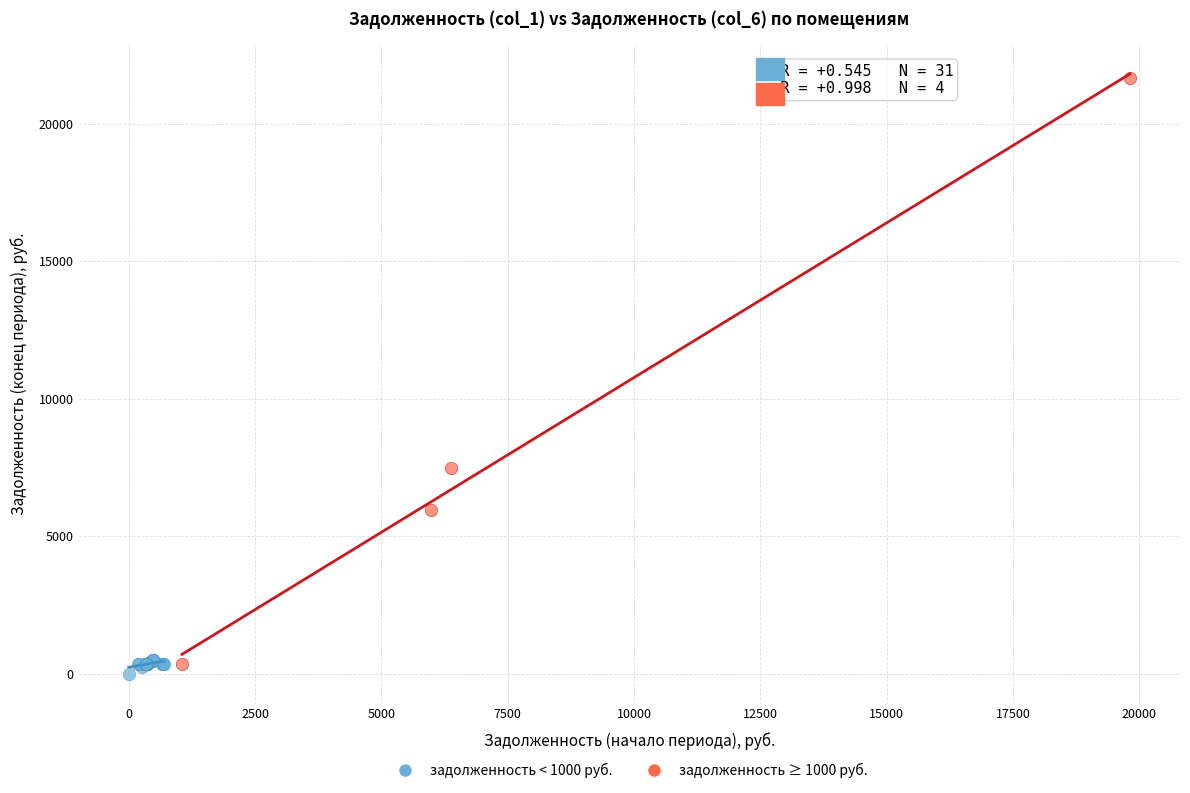

Which series has the largest Y range (max minus min)?

задолженность ≥ 1000 руб.